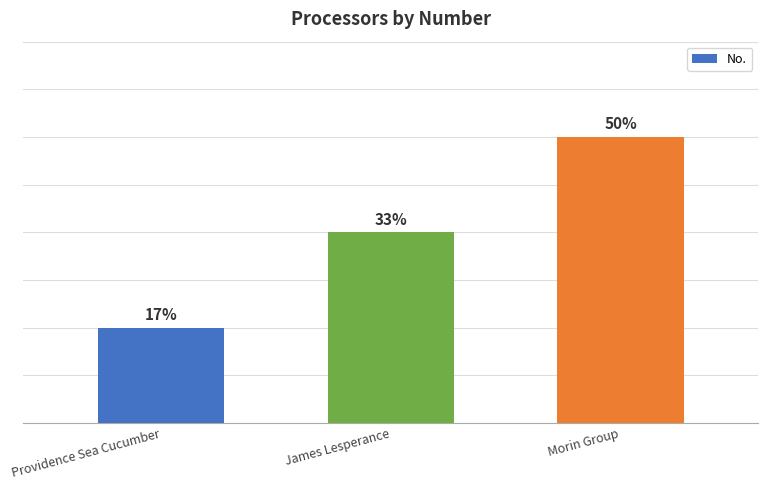

The chart shows a value of 1 at Providence Sea Cucumber. True or false?

True